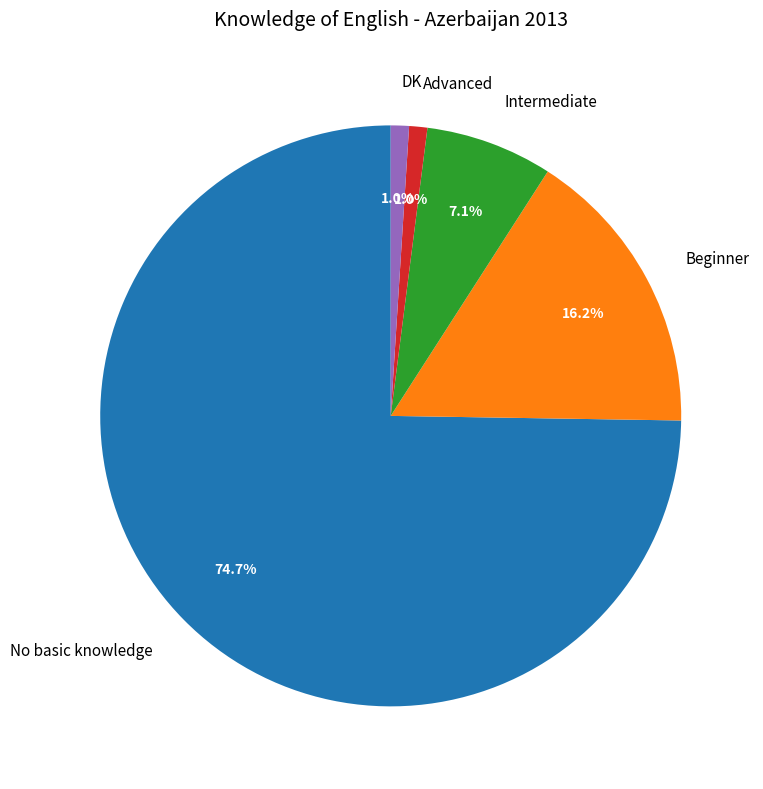

Count the number of slices in the pie.

5